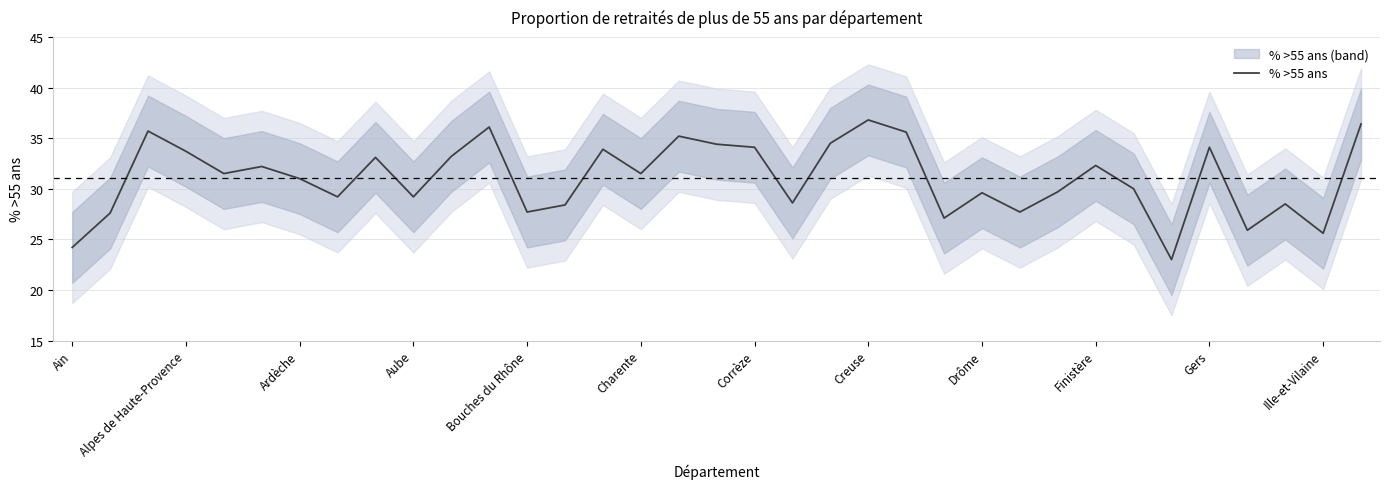

The % >55 ans series shows 31.5 at Charente. True or false?

True